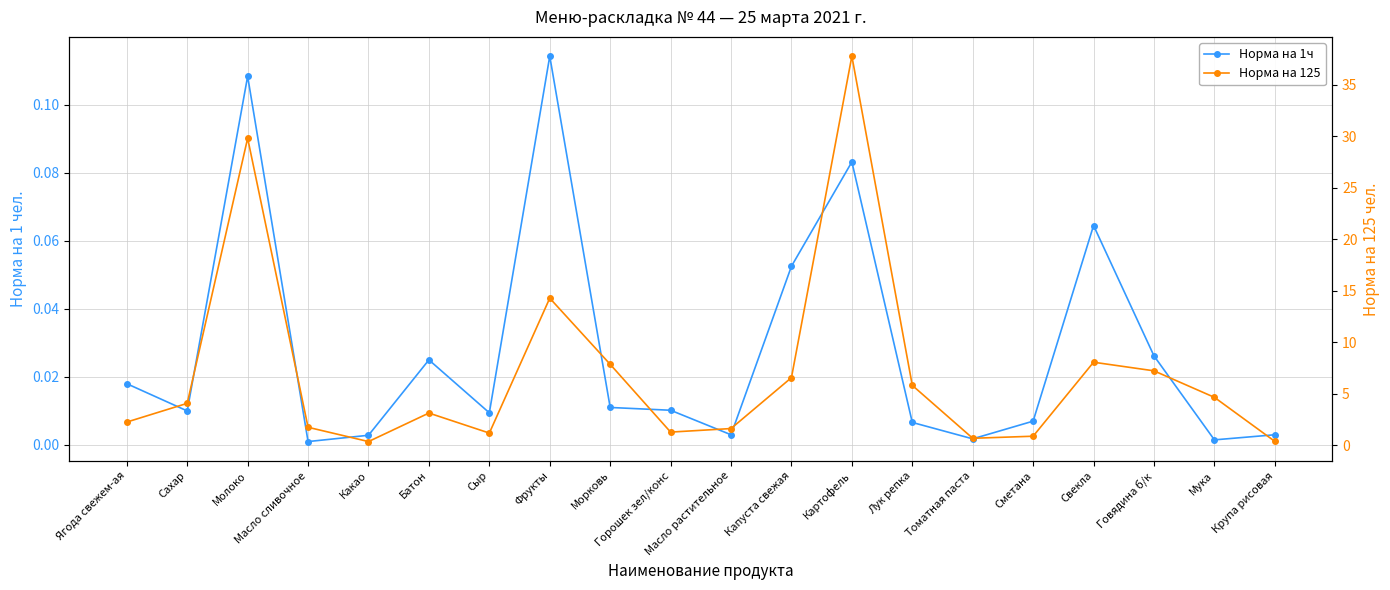

At how many categories does at least one series exceed 13?

3